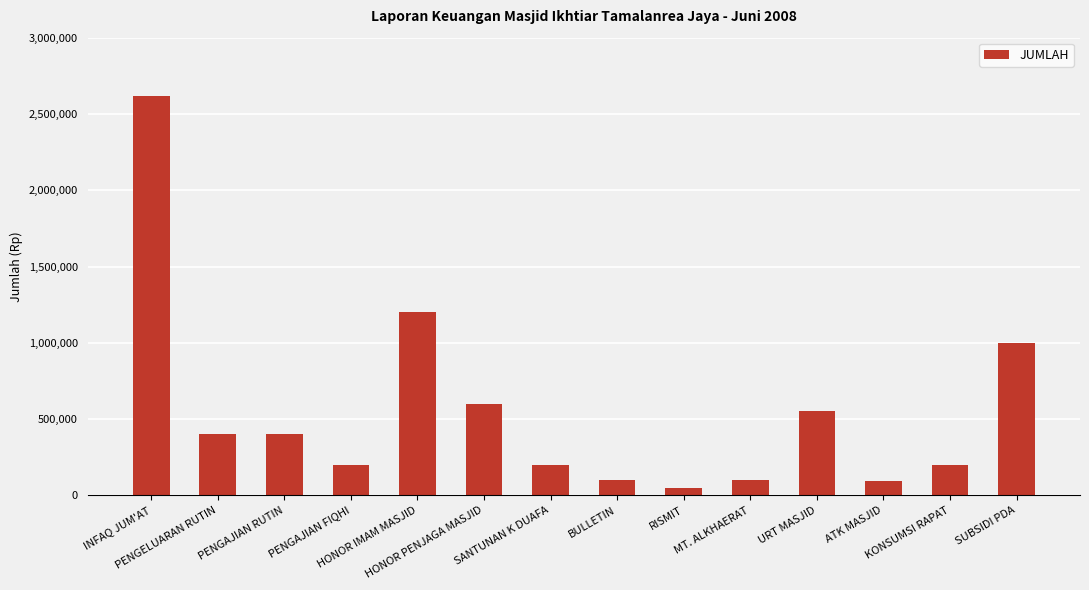

What is the greatest value displayed?

2615000